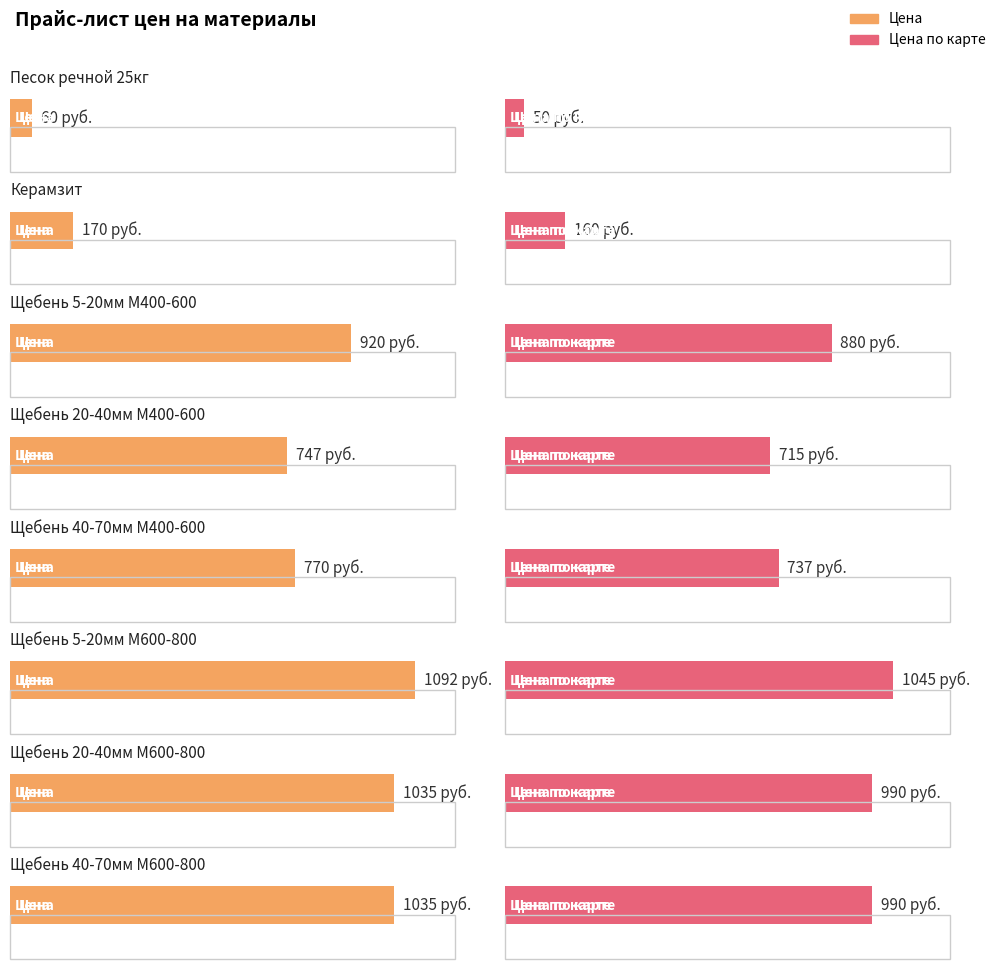

What is the difference between the second highest and minimum values in the Цена по карте series?

940